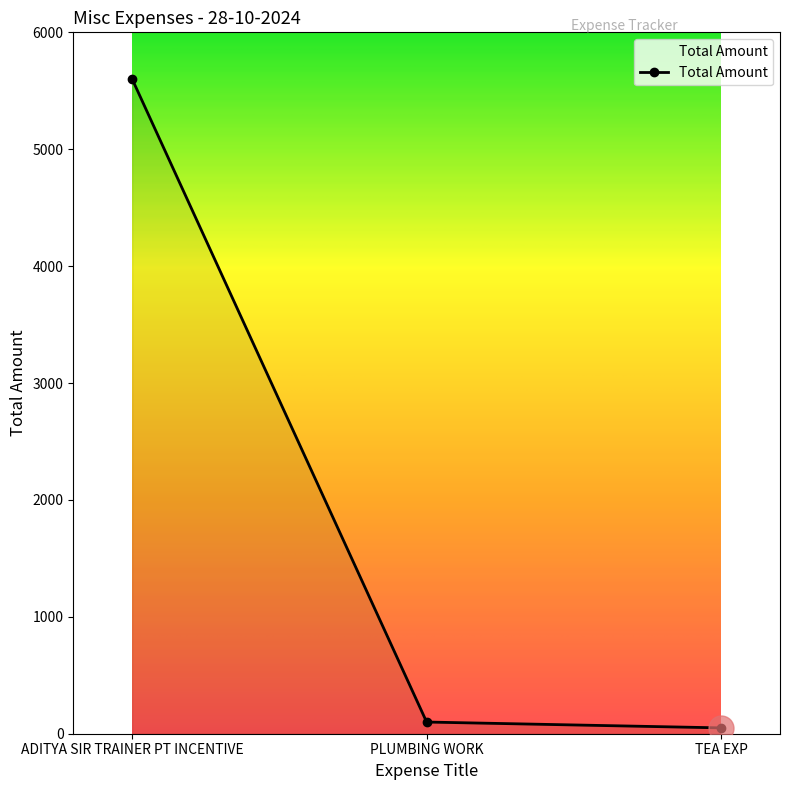

Is it true that the value at ADITYA SIR TRAINER PT INCENTIVE is 2435?

False